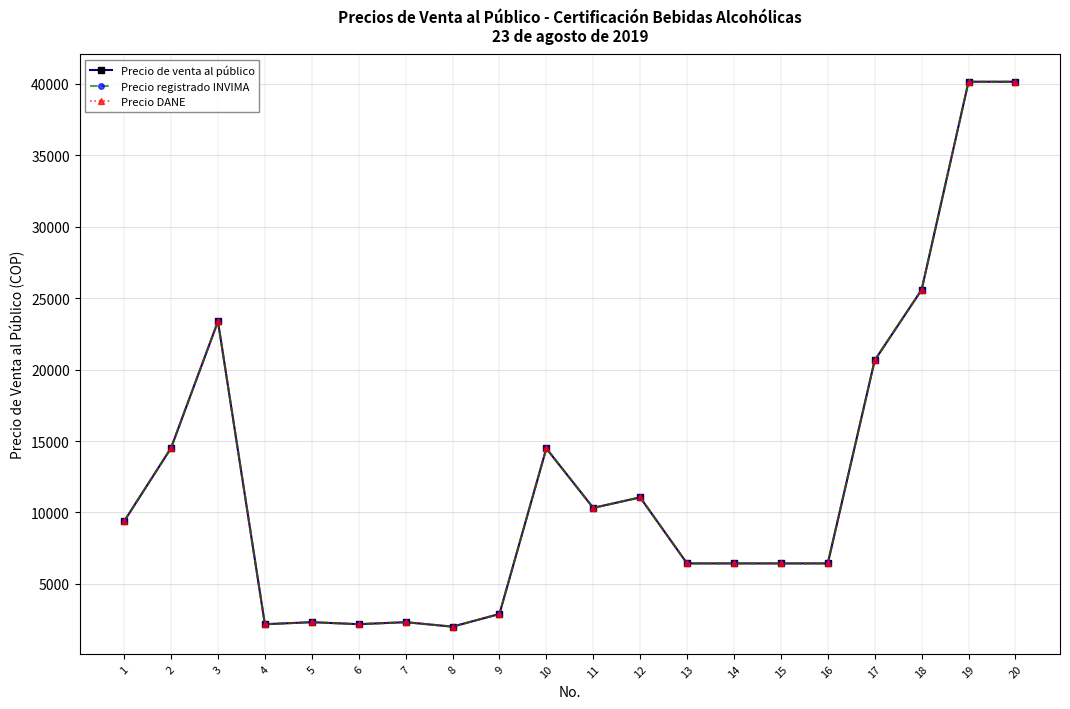

Does the chart have visible grid lines?

Yes